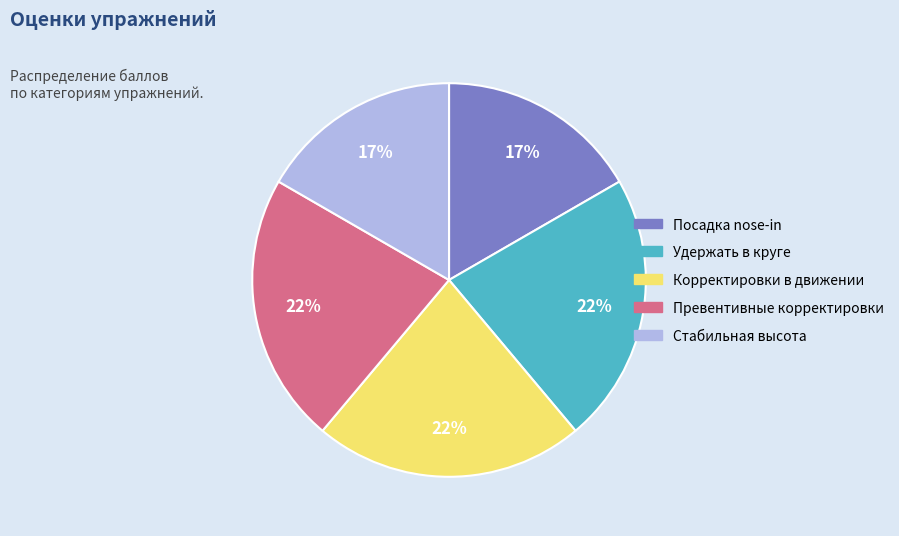

Count the number of slices in the pie.

5